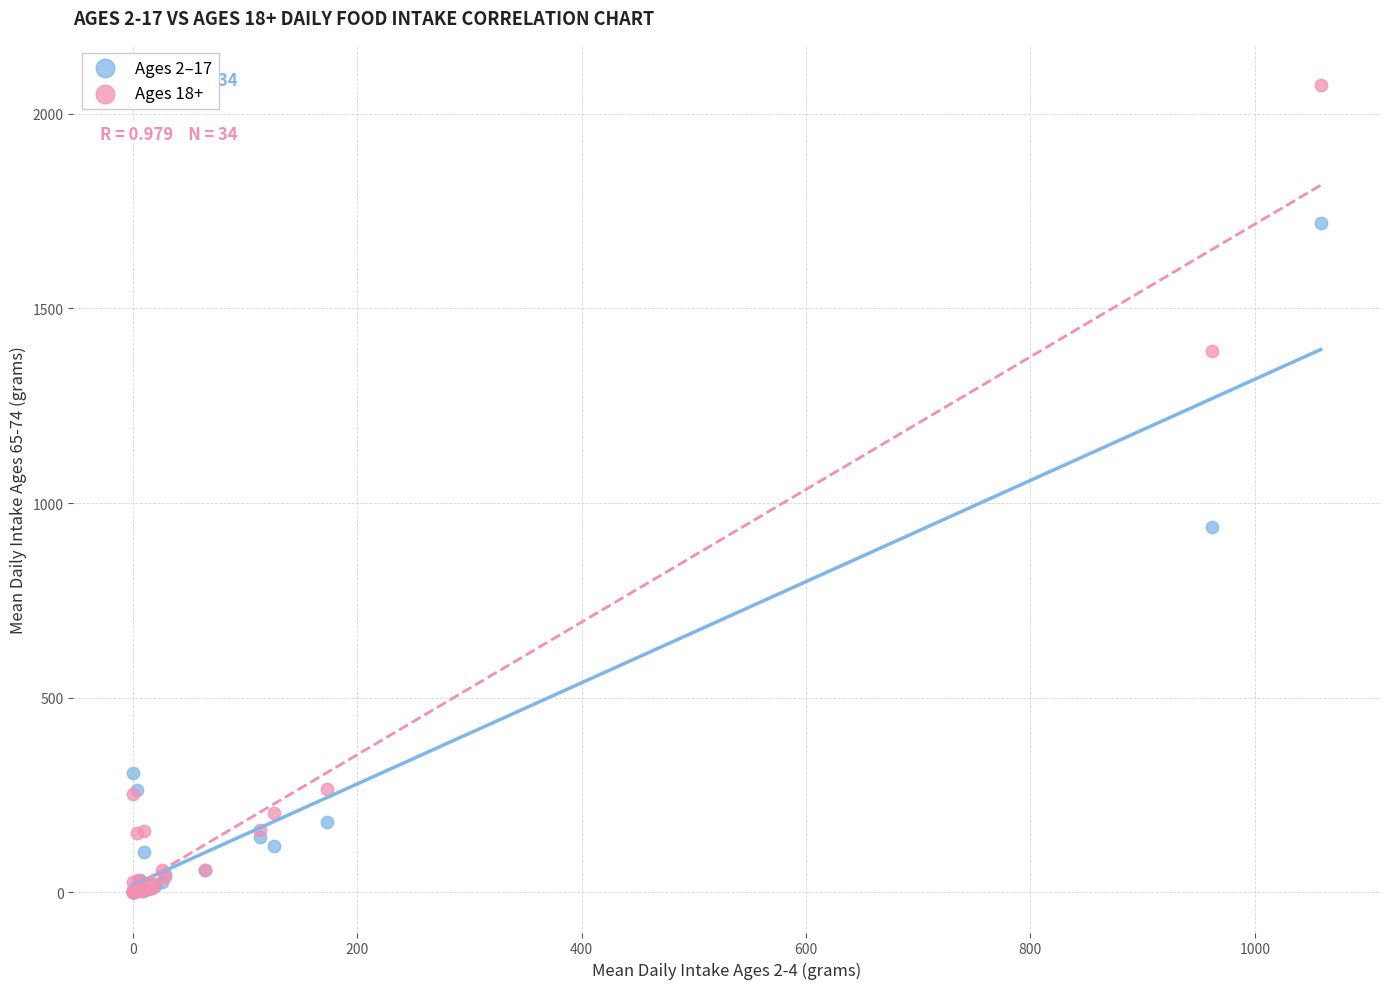

Across all series, what Y value is closest to 1036?

938.8